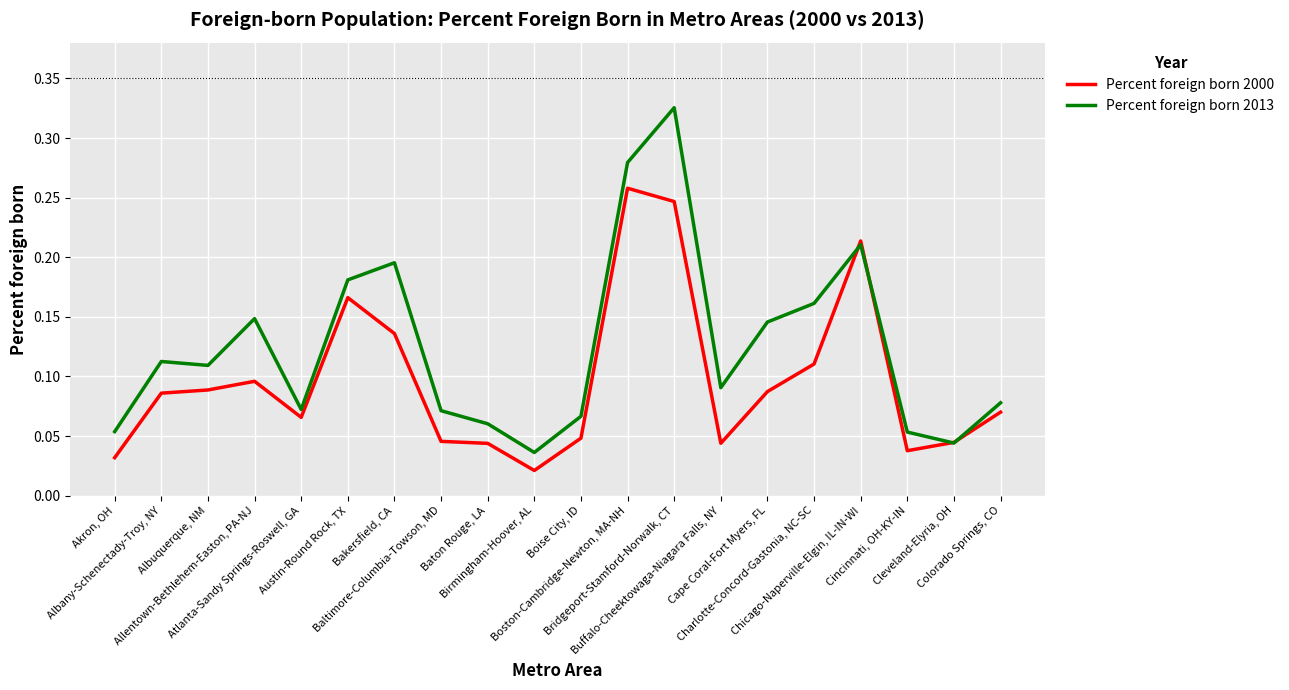

List the series in order of their overall mean, lowest first.

Percent foreign born 2000, Percent foreign born 2013